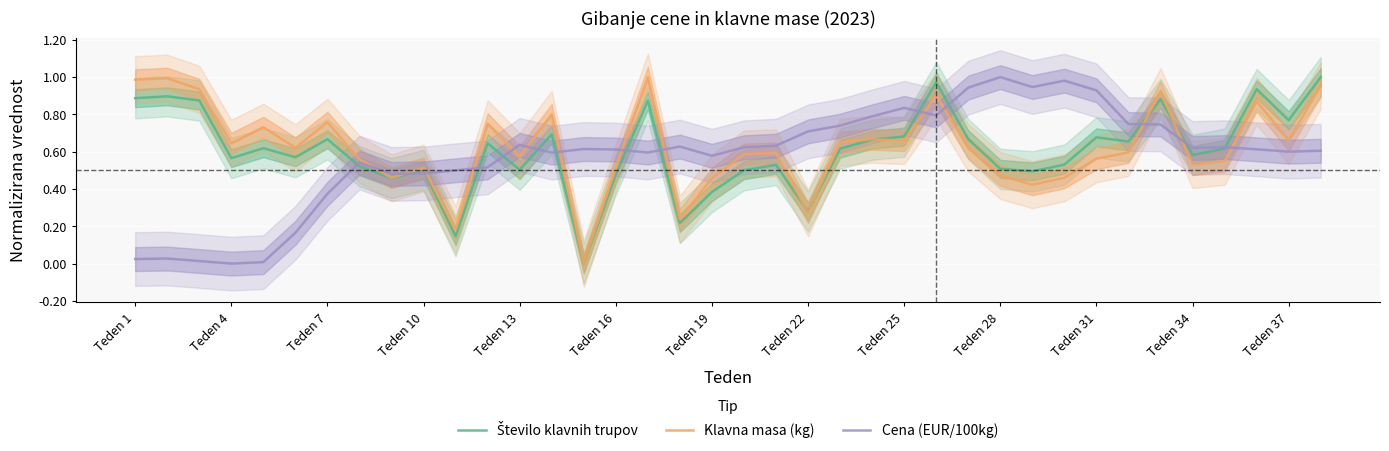

The Klavna masa (kg) series shows 1.0 at Teden 4. True or false?

False